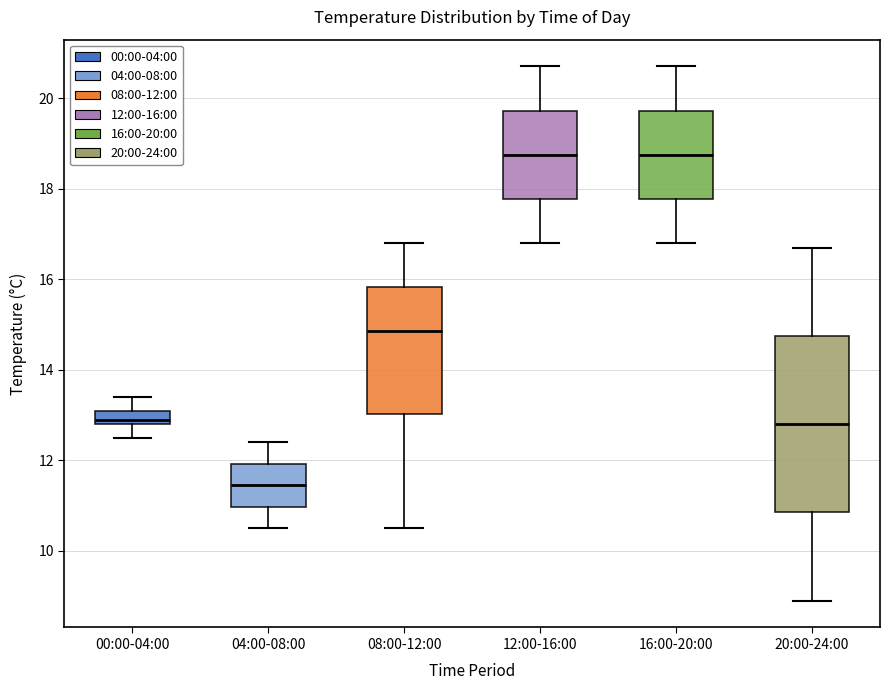

Comparing the boxes themselves (not the whiskers), which one is the tallest?

20:00-24:00